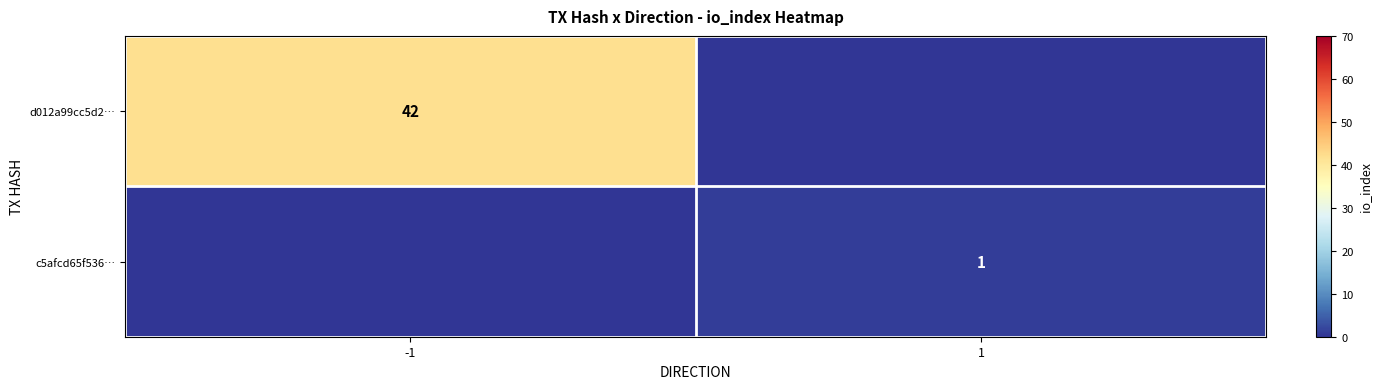

Is it true that d012a99cc5d2… equals 42 at -1?

True